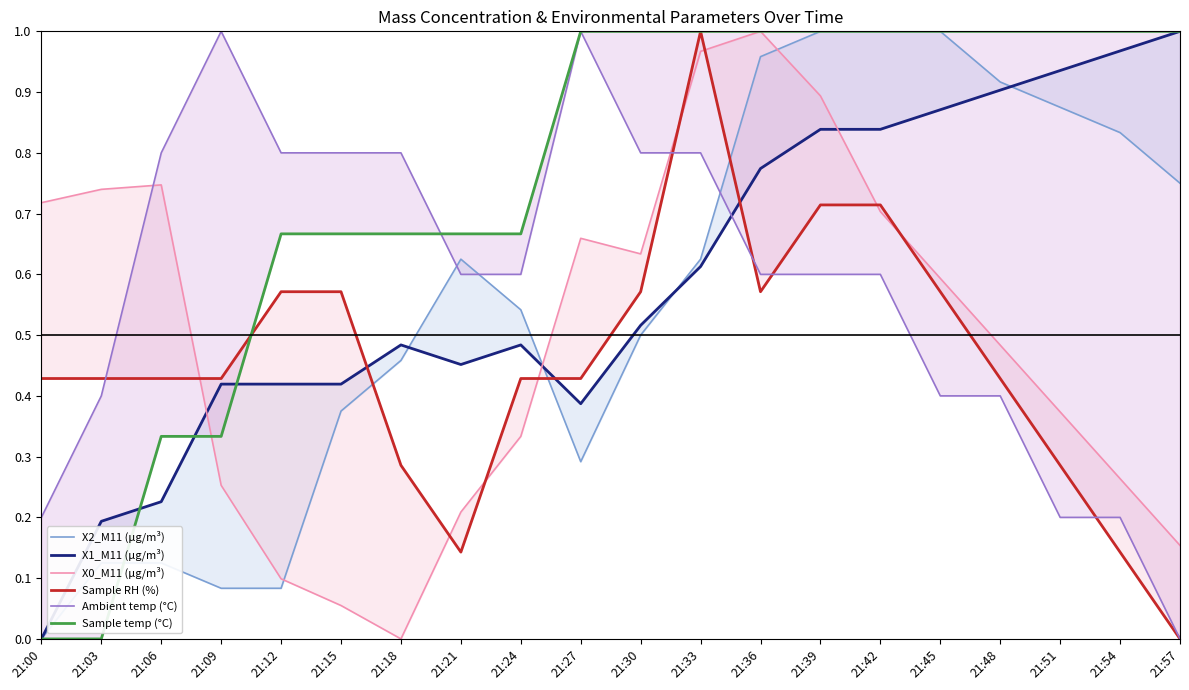

Reading left to right, extract all data points from this chart.

X2_M11 (μg/m³): 21:00=0.0	21:03=0.1	21:06=0.1	21:09=0.1	21:12=0.1	21:15=0.4	21:18=0.5	21:21=0.6	21:24=0.5	21:27=0.3	21:30=0.5	21:33=0.6	21:36=1.0	21:39=1.0	21:42=1.0	21:45=1.0	21:48=0.9	21:51=0.9	21:54=0.8	21:57=0.7
X1_M11 (μg/m³): 21:00=0.0	21:03=0.2	21:06=0.2	21:09=0.4	21:12=0.4	21:15=0.4	21:18=0.5	21:21=0.5	21:24=0.5	21:27=0.4	21:30=0.5	21:33=0.6	21:36=0.8	21:39=0.8	21:42=0.8	21:45=0.9	21:48=0.9	21:51=0.9	21:54=1.0	21:57=1.0
X0_M11 (μg/m³): 21:00=0.7	21:03=0.7	21:06=0.7	21:09=0.3	21:12=0.1	21:15=0.1	21:18=0.0	21:21=0.2	21:24=0.3	21:27=0.7	21:30=0.6	21:33=1.0	21:36=1.0	21:39=0.9	21:42=0.7	21:45=0.6	21:48=0.5	21:51=0.4	21:54=0.3	21:57=0.2
Sample RH (%): 21:00=0.4	21:03=0.4	21:06=0.4	21:09=0.4	21:12=0.6	21:15=0.6	21:18=0.3	21:21=0.1	21:24=0.4	21:27=0.4	21:30=0.6	21:33=1.0	21:36=0.6	21:39=0.7	21:42=0.7	21:45=0.6	21:48=0.4	21:51=0.3	21:54=0.1	21:57=0.0
Ambient temp (°C): 21:00=0.2	21:03=0.4	21:06=0.8	21:09=1.0	21:12=0.8	21:15=0.8	21:18=0.8	21:21=0.6	21:24=0.6	21:27=1.0	21:30=0.8	21:33=0.8	21:36=0.6	21:39=0.6	21:42=0.6	21:45=0.4	21:48=0.4	21:51=0.2	21:54=0.2	21:57=0.0
Sample temp (°C): 21:00=0.0	21:03=0.0	21:06=0.3	21:09=0.3	21:12=0.7	21:15=0.7	21:18=0.7	21:21=0.7	21:24=0.7	21:27=1.0	21:30=1.0	21:33=1.0	21:36=1.0	21:39=1.0	21:42=1.0	21:45=1.0	21:48=1.0	21:51=1.0	21:54=1.0	21:57=1.0